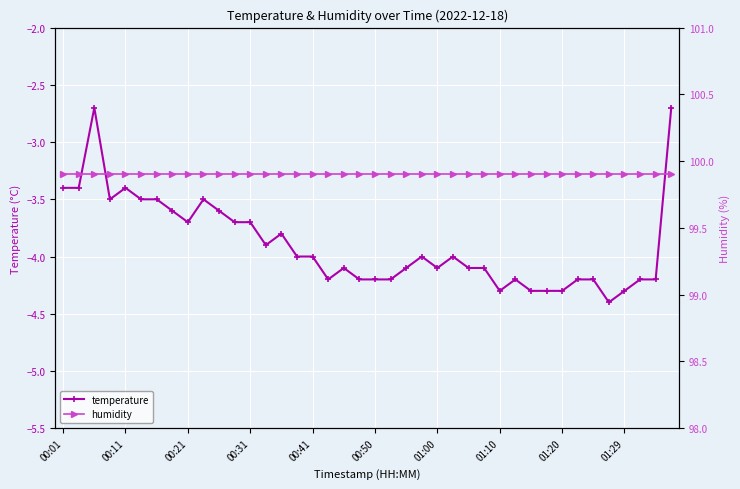

What is the average value of the humidity series?

99.9